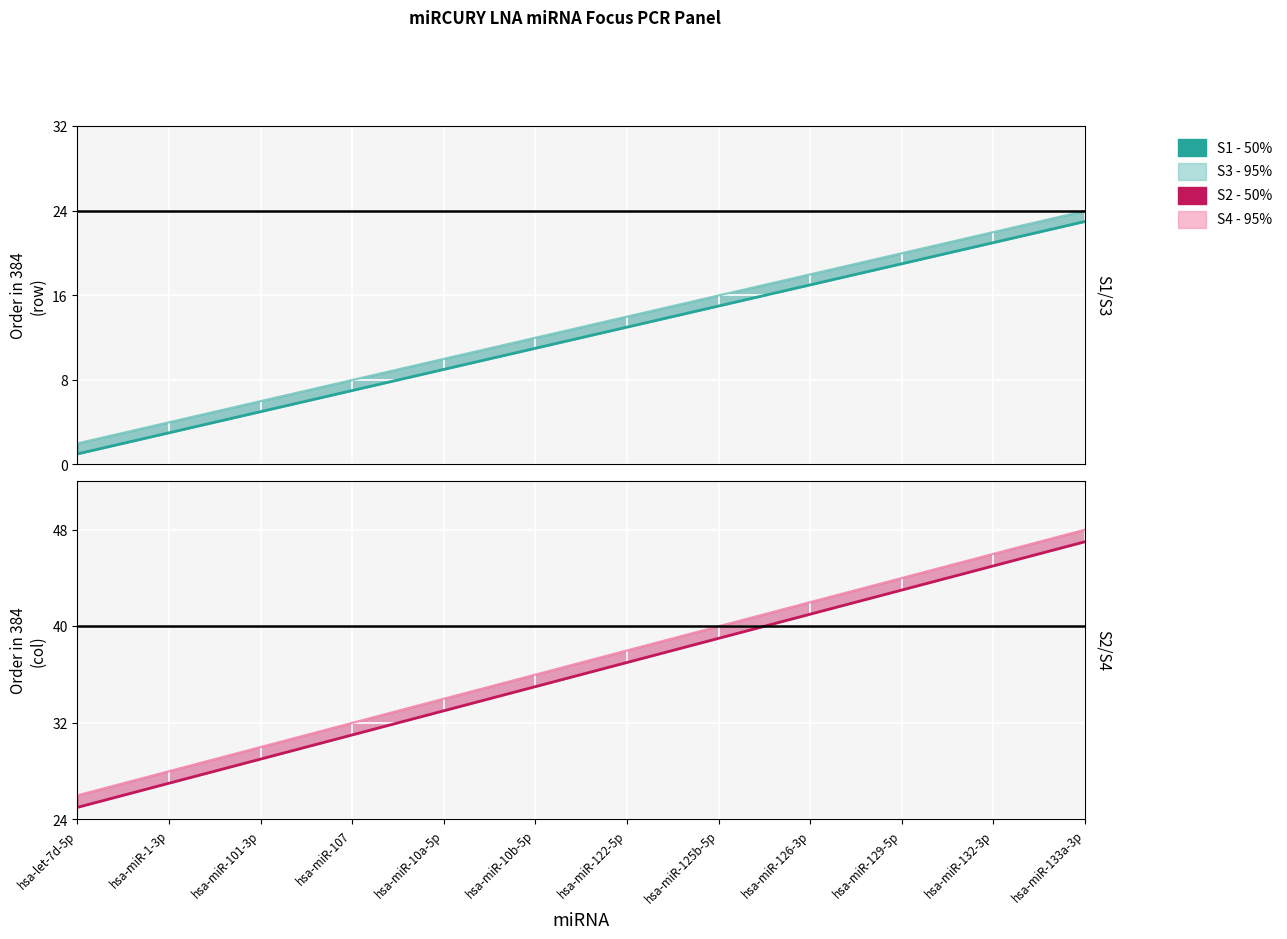

True or false: S3 Order(col) - 95% and S1 Order(row) - 50% cross at least once.

False